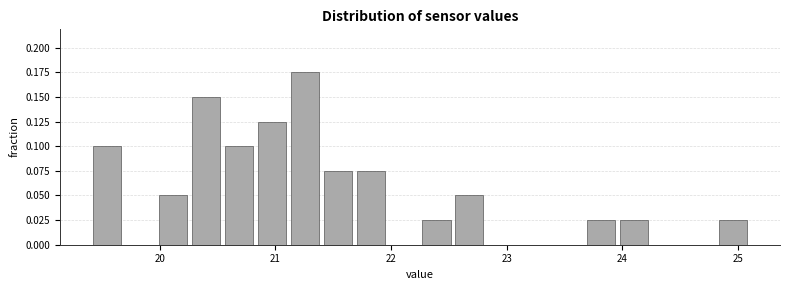

Around what value on the x-axis is the tallest bar? Give the approximate position of its centre, as read against the axis.

21.3